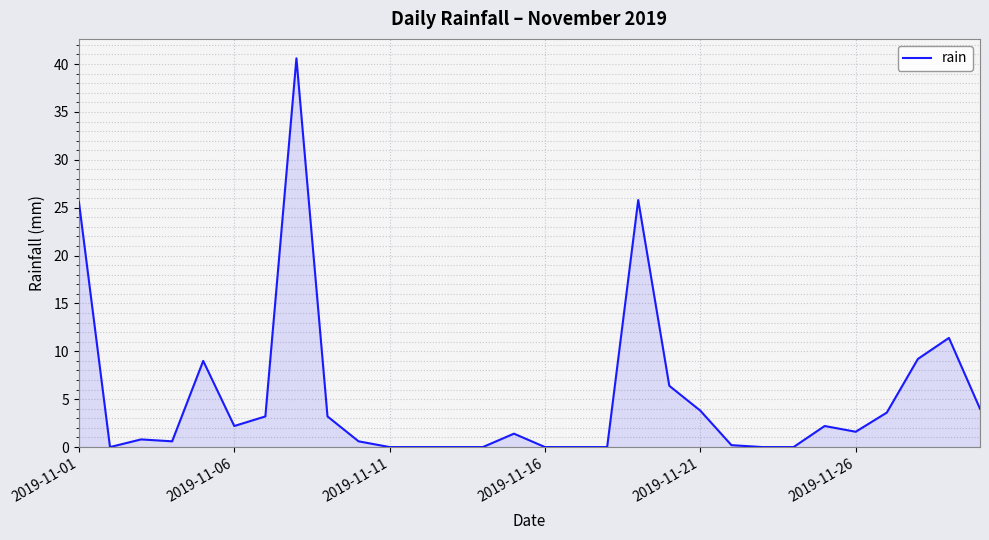

What is the greatest value displayed?

40.6